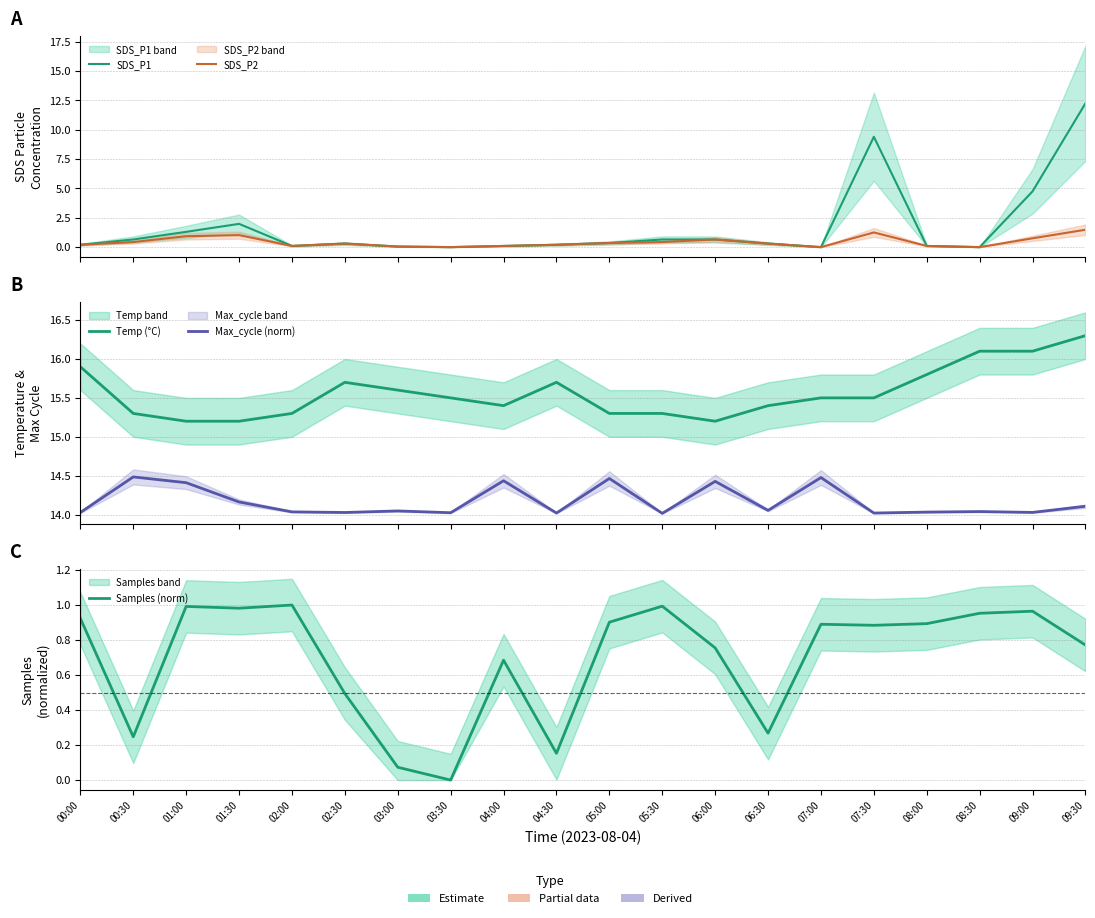

At how many categories does at least one series exceed 6?

20